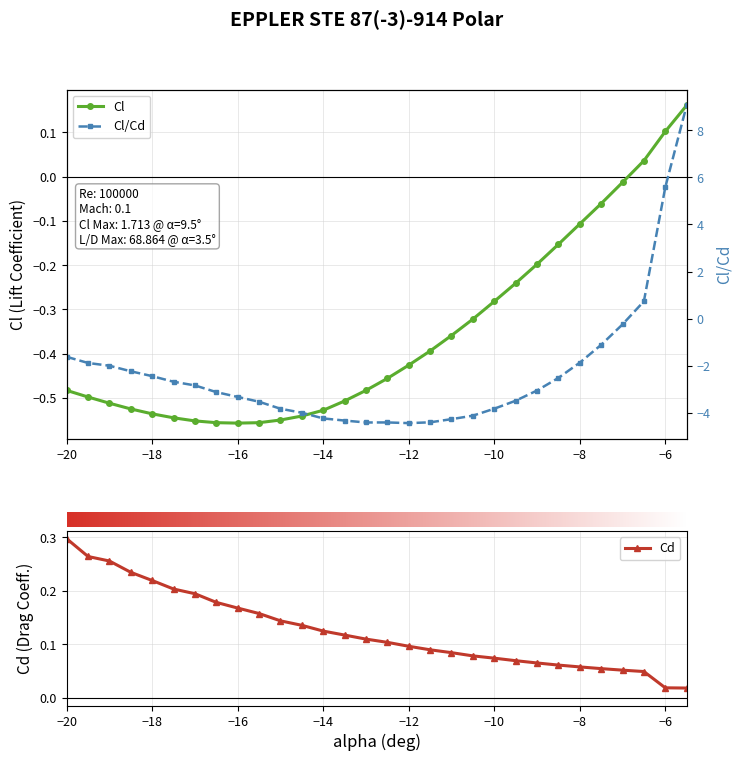

In Cl_Cd, how many points are lower than both neighbors (excluding endpoints)?

2